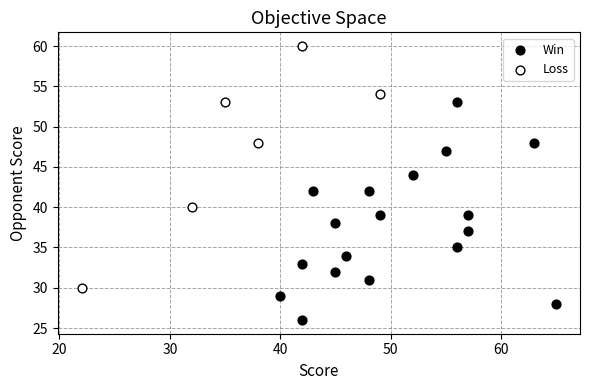

Which series has the widest spread of Y values?

Loss